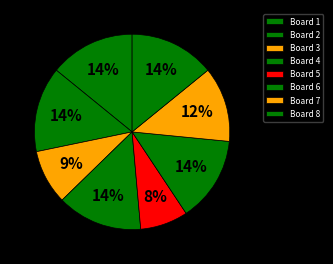

Is there a majority slice in this chart?

No